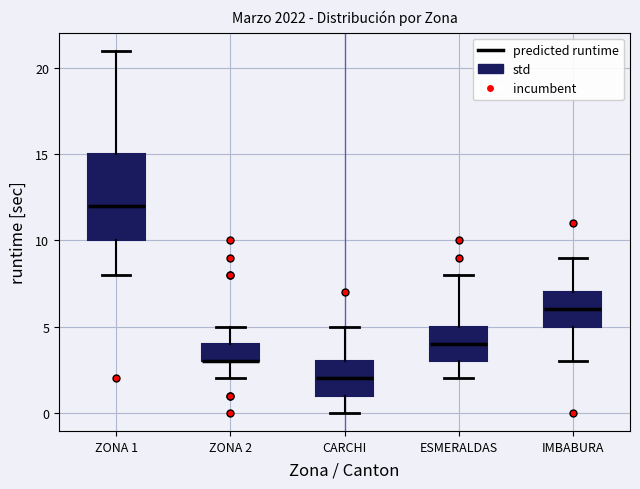

Reading left to right, transcribe this box plot: for each box, give where its median line is, the range the box spans, and where its two whiskers end, as read against the y-axis. The values are not printed on the chart, so give them approximately, as read against the axis.

ZONA 1: median 12, box 10 to 15, whiskers 8 to 21
ZONA 2: median 3 (drawn on the box's lower edge), box 3 to 4, whiskers 2 to 5
CARCHI: median 2, box 1 to 3, whiskers 0 to 5
ESMERALDAS: median 4, box 3 to 5, whiskers 2 to 8
IMBABURA: median 6, box 5 to 7, whiskers 3 to 9